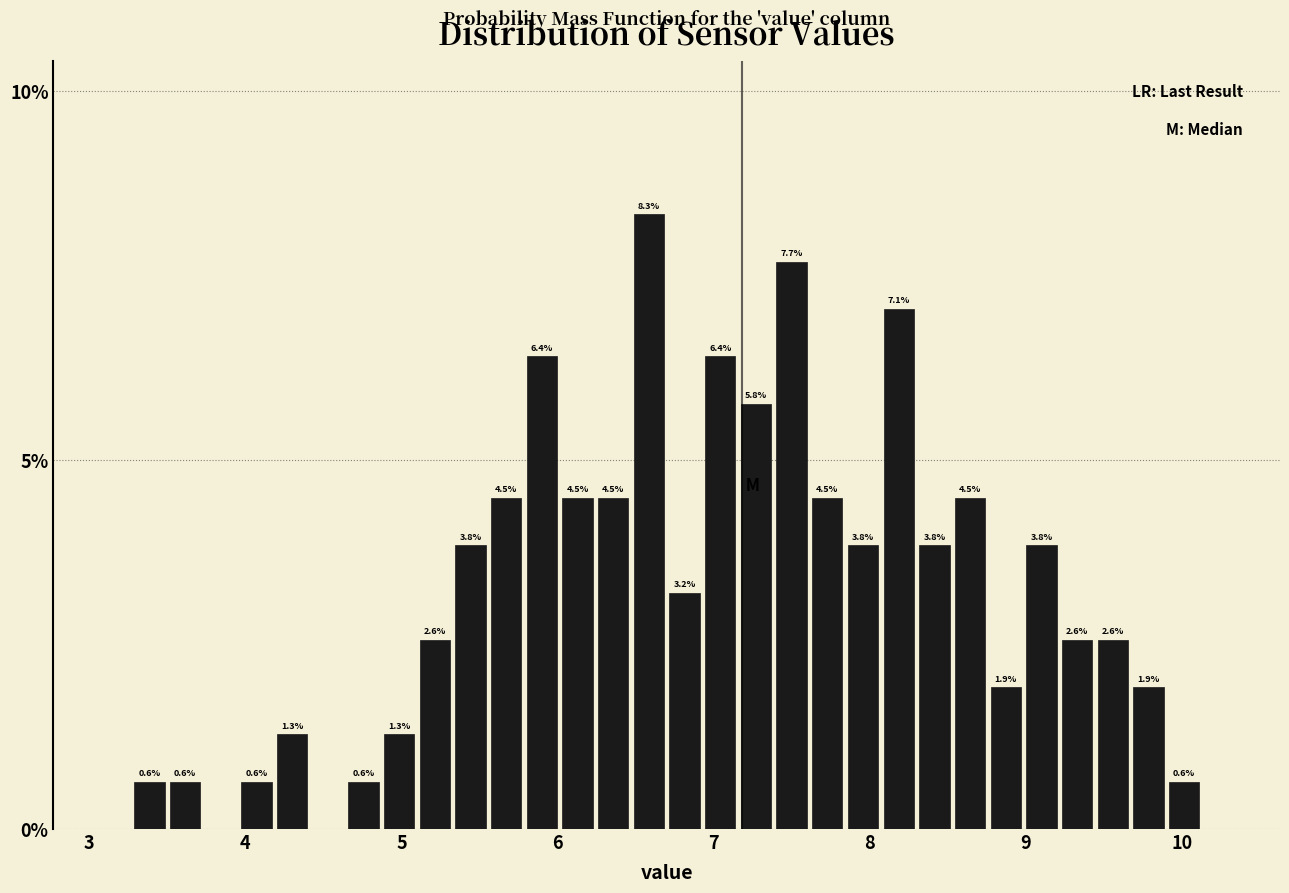

Read against the x-axis, roughly where is the centre of the tallest bar?

6.6